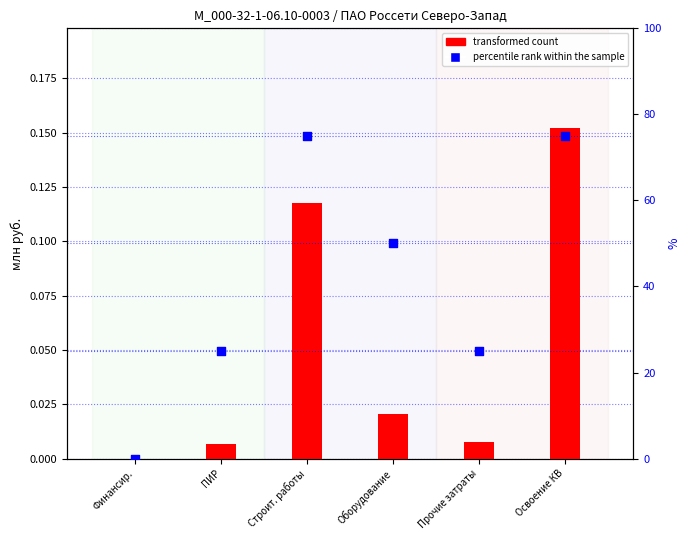

Is the value of percentile rank within the sample at Оборудование greater than the value of transformed count at Строит. работы?

Yes